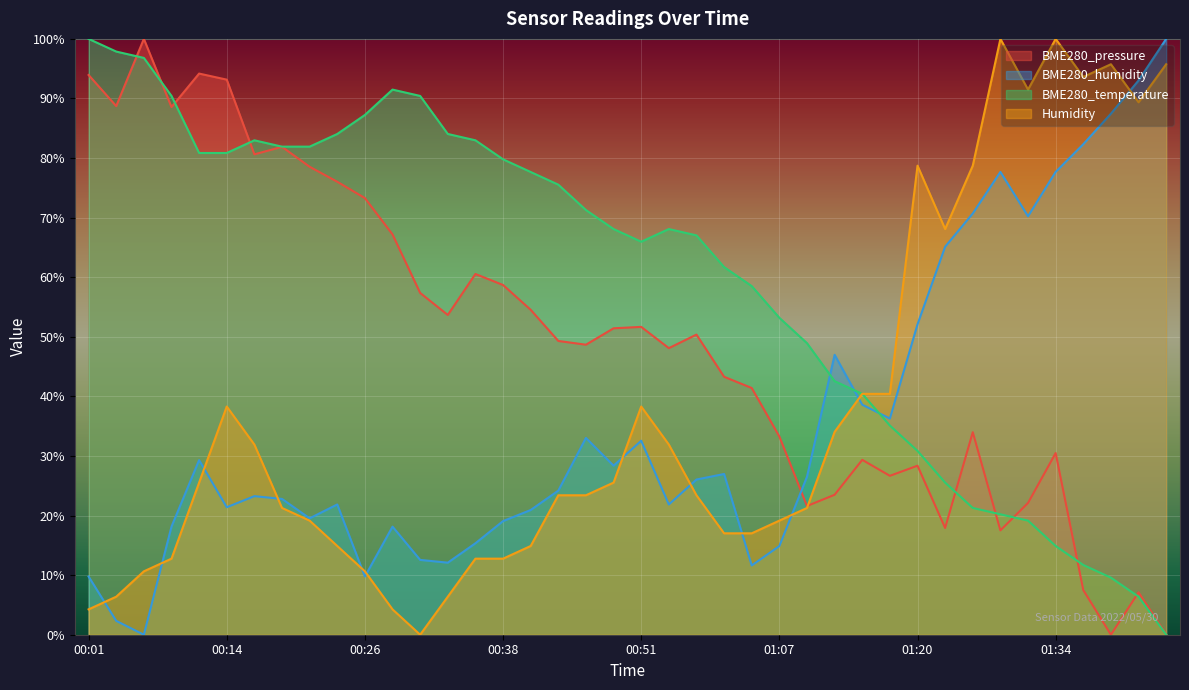

Where do BME280_humidity and Humidity first cross each other?

00:01 and 00:04